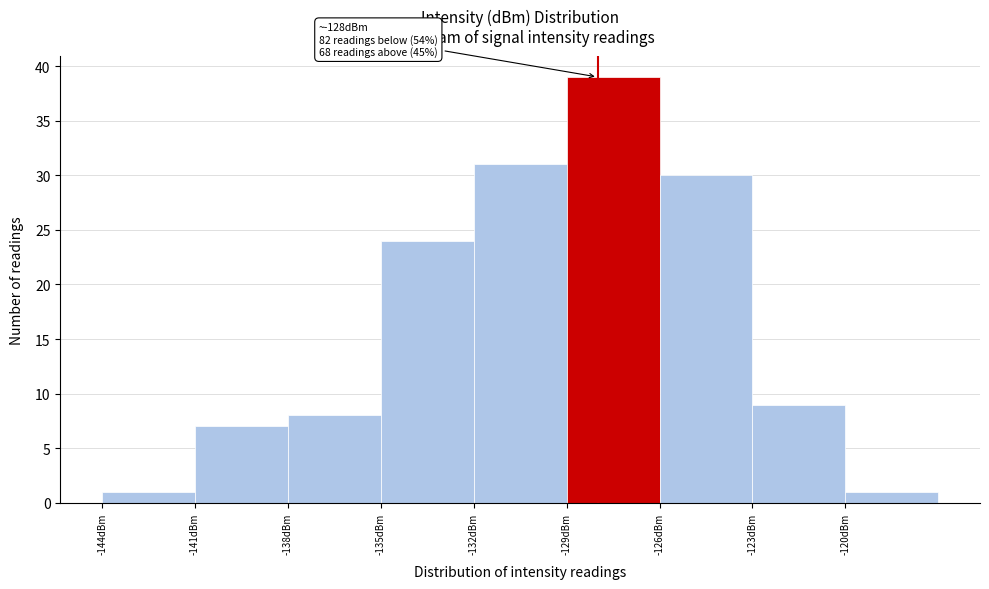

Which range on the x-axis has the tallest bar?

-129 to -126